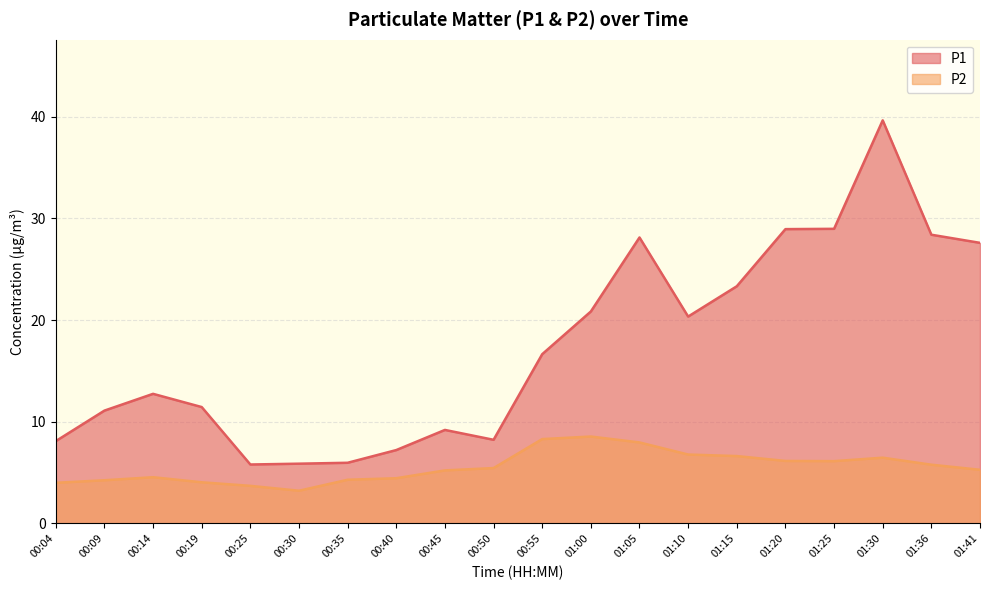

At which category is the sum across all series the highest?

01:30